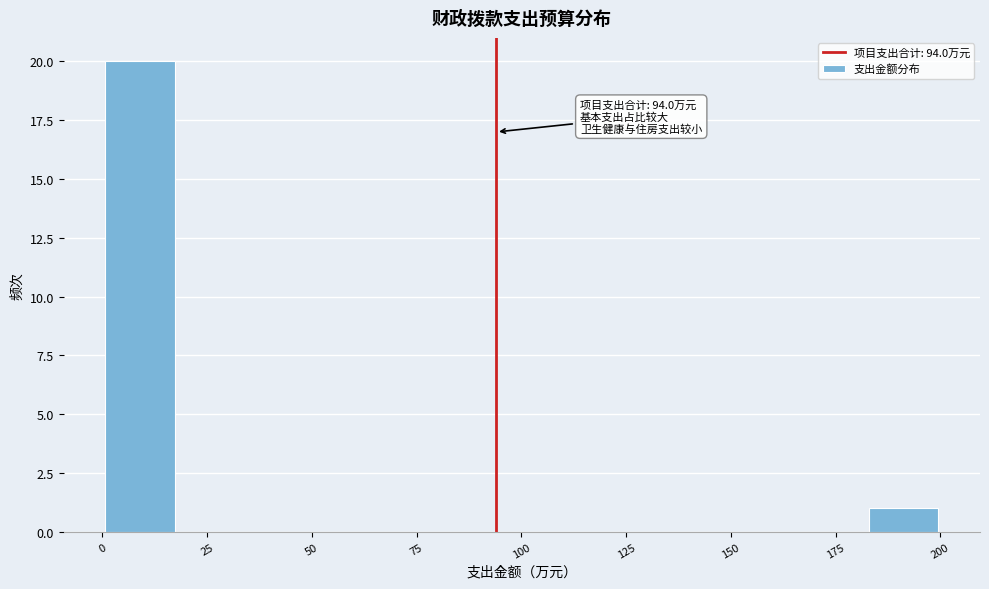

Around what value on the x-axis is the tallest bar? Give the approximate position of its centre, as read against the axis.

10